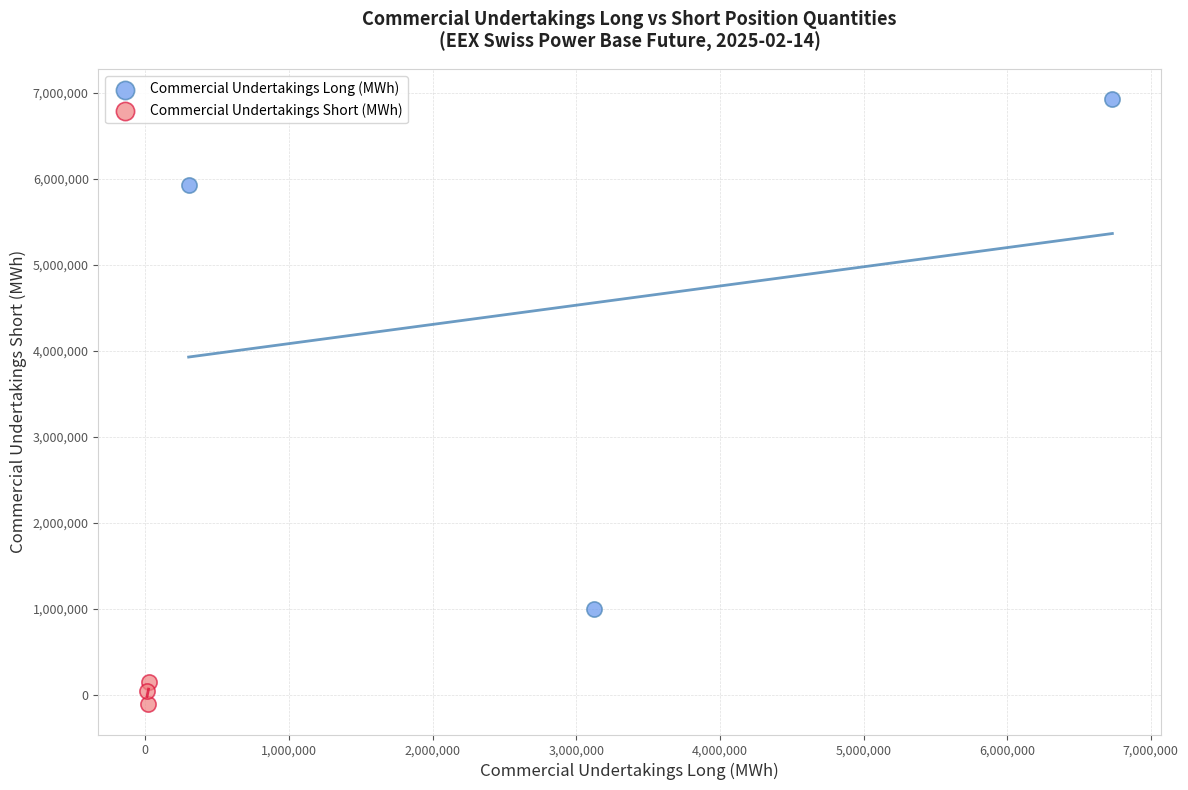

What are all the series names shown in the legend?

Commercial Undertakings Long (MWh), Commercial Undertakings Short (MWh)